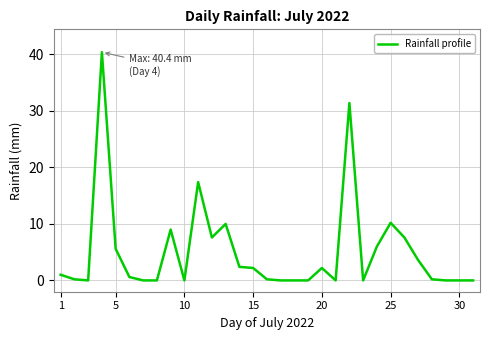

What is the maximum value shown in the chart?

40.4